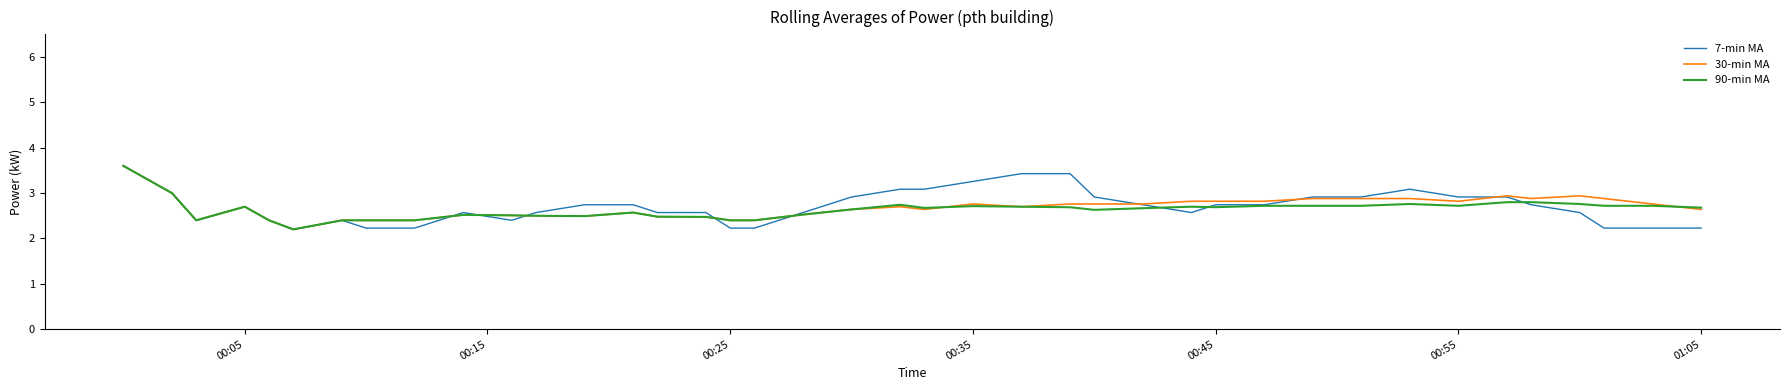

What is the minimum value for 7-min MA?

2.2